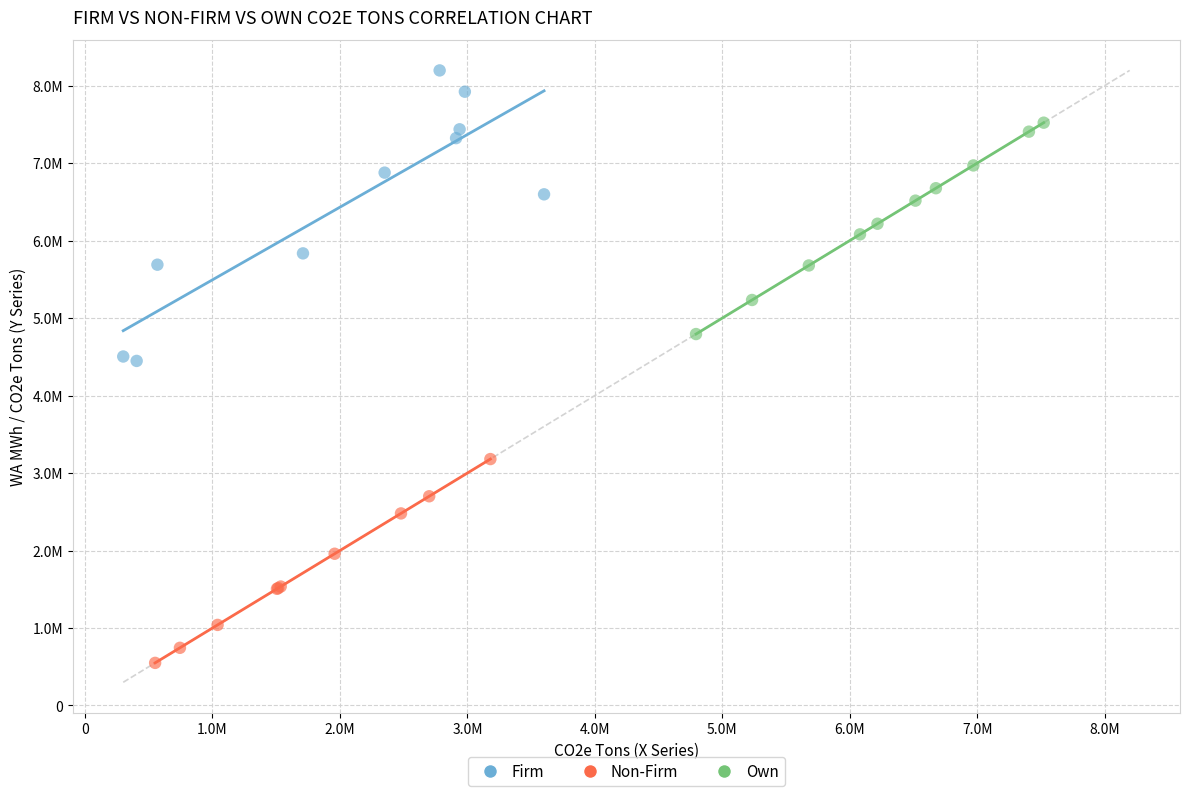

What are all the series names shown in the legend?

Firm, Non-Firm, Own